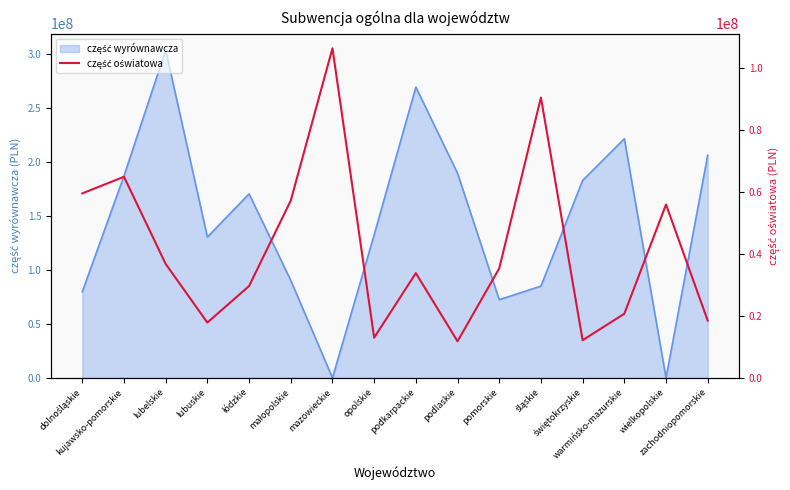

At which label does the data first exceed 35374210?

dolnośląskie